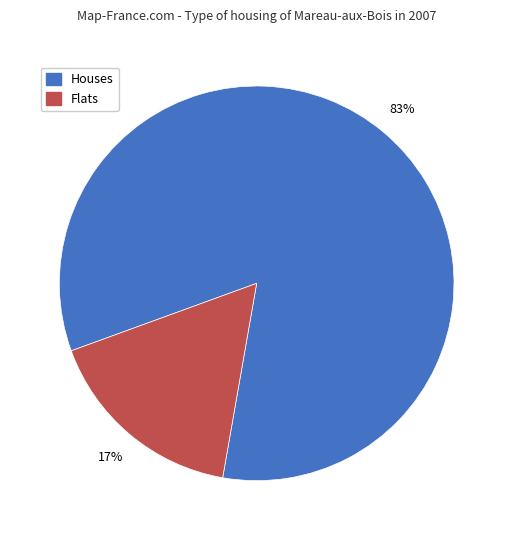

To the nearest percent, what portion does Flats represent?

17%